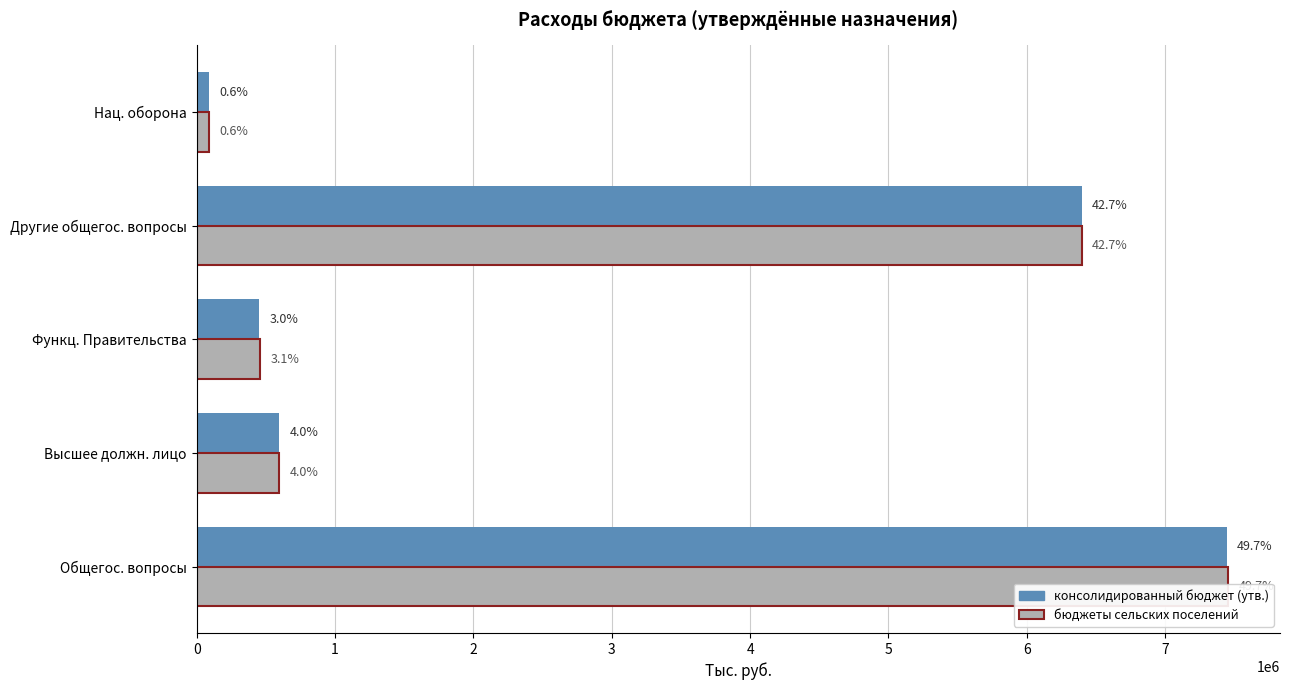

How many values in the консолидированный бюджет (утв.) series are below 595275?

2